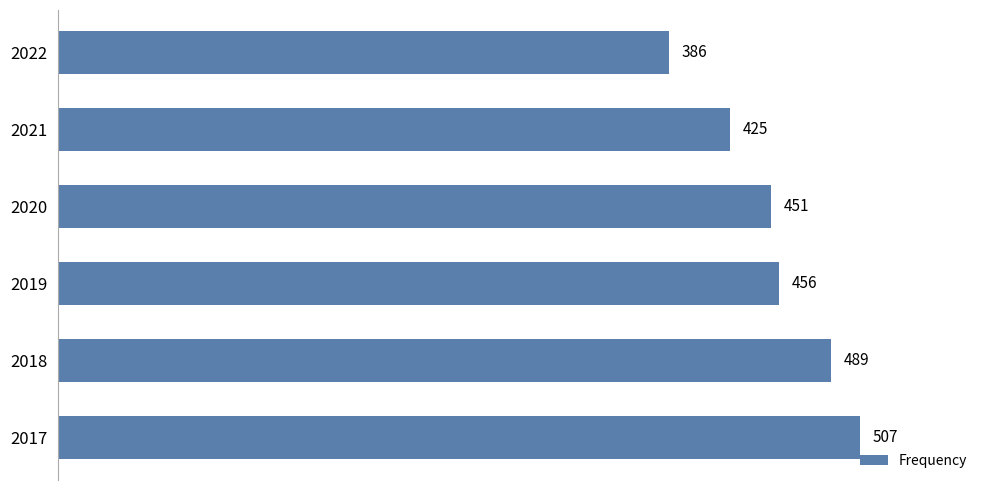

Reading top to bottom, what are all the values shown in this chart?

386	425	451	456	489	507